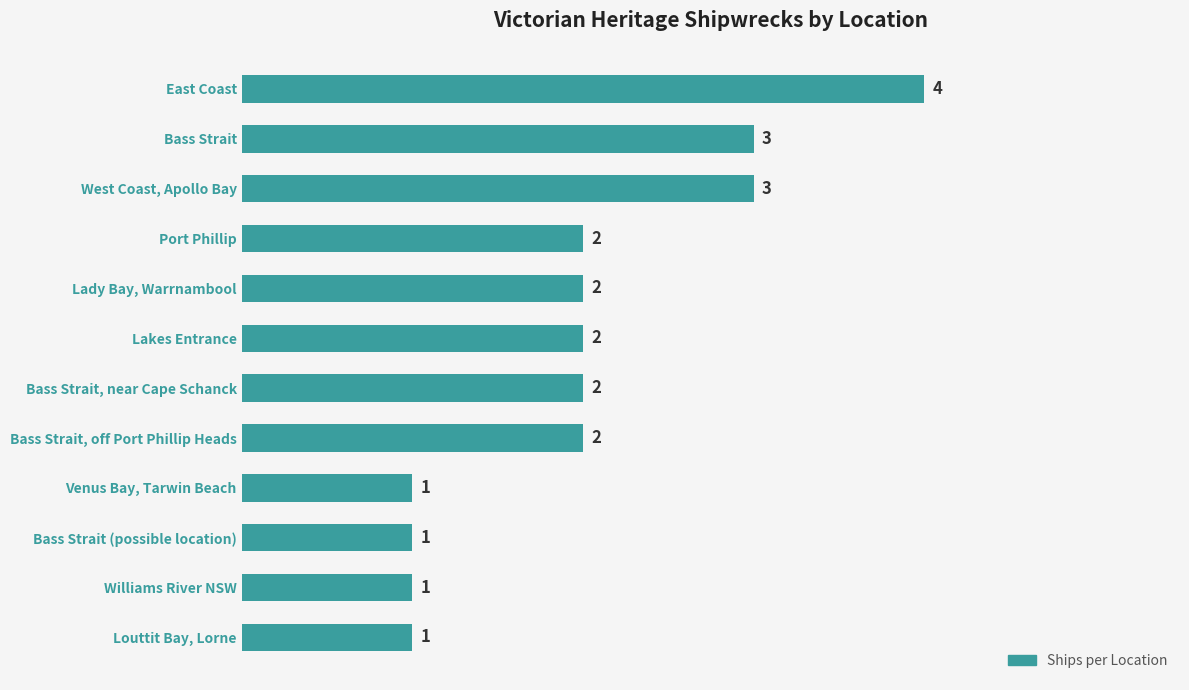

What is the difference between the second highest and second lowest values?

2